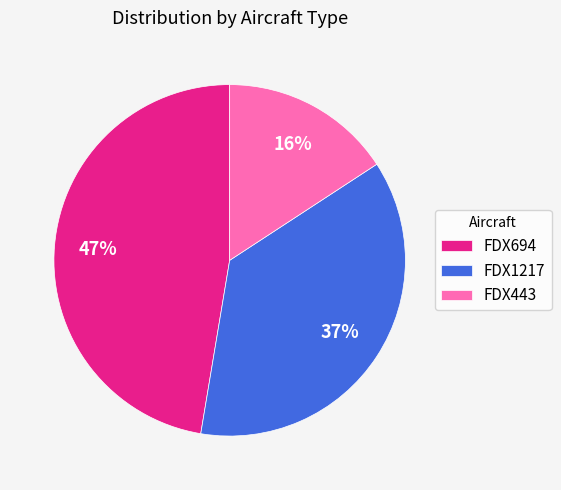

To the nearest percent, what is the average slice percentage?

33%